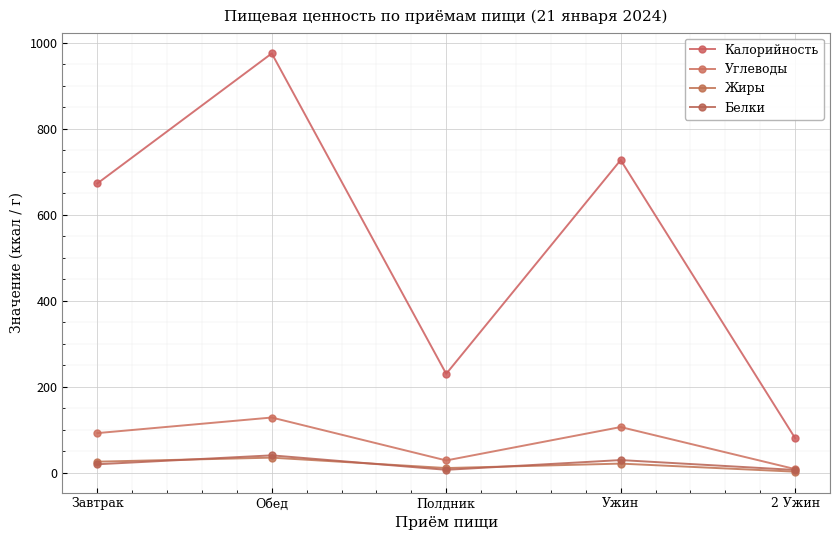

At which label is Калорийность closest to 527?

Завтрак